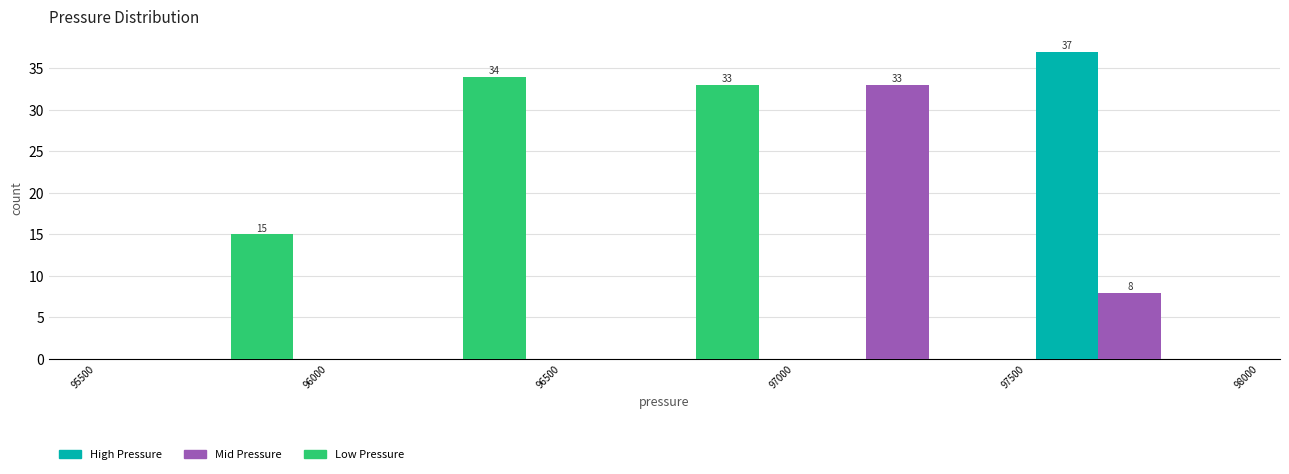

In the High Pressure series, which range on the x-axis has the tallest bar?

97500 to 98000